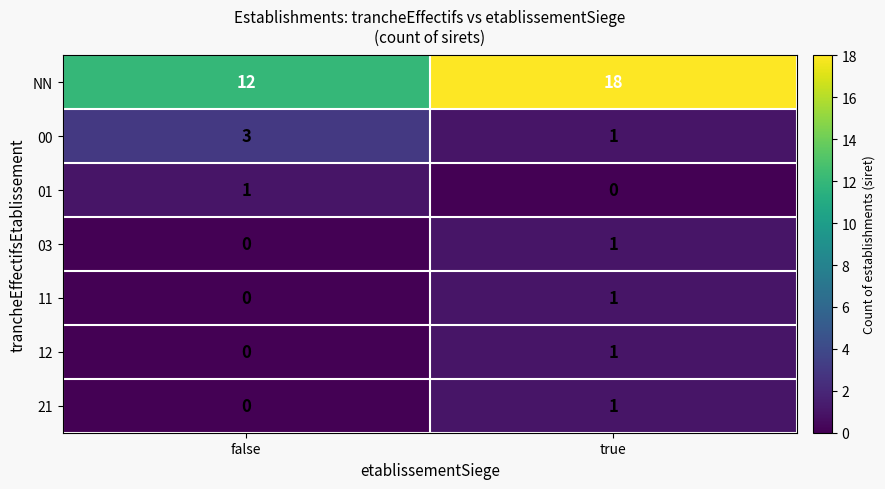

The value of 01 at false is 0. True or false?

False